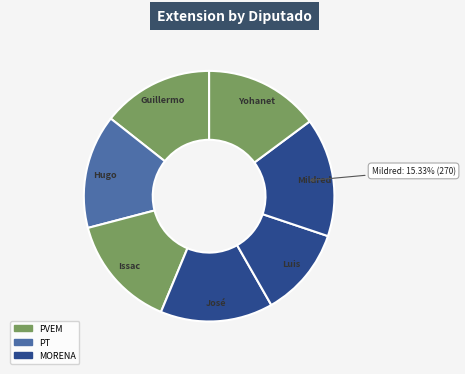

Count the number of slices in the pie.

7